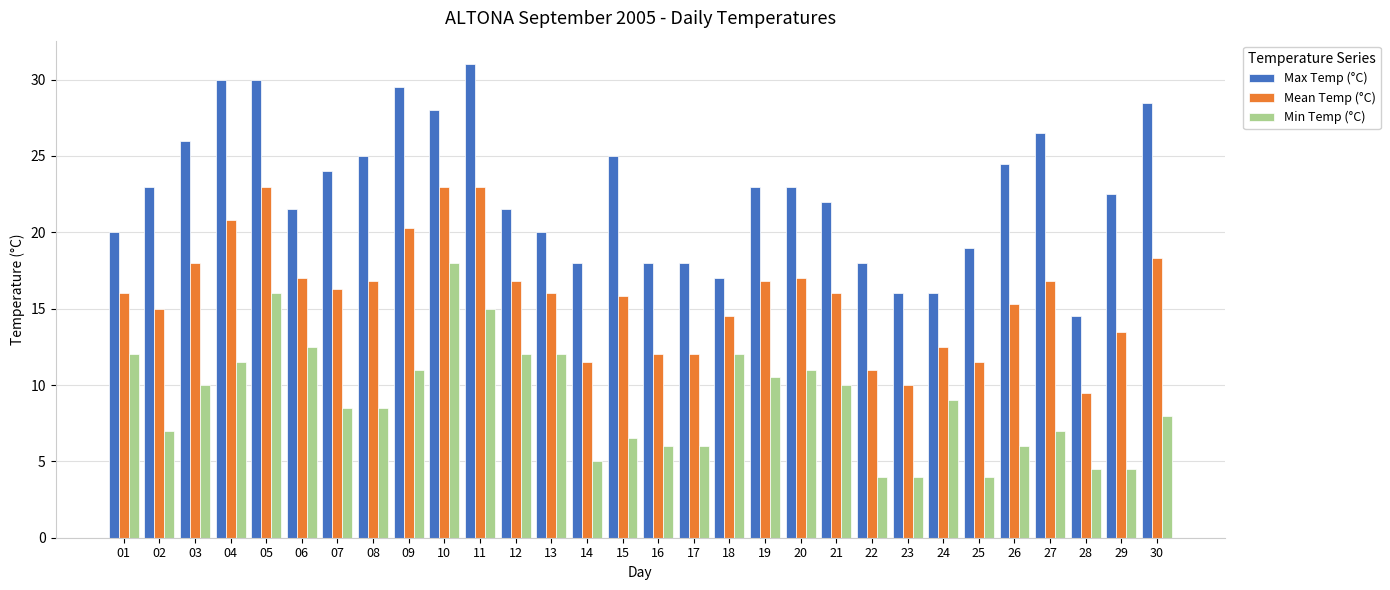

At how many categories does at least one series exceed 13?

30